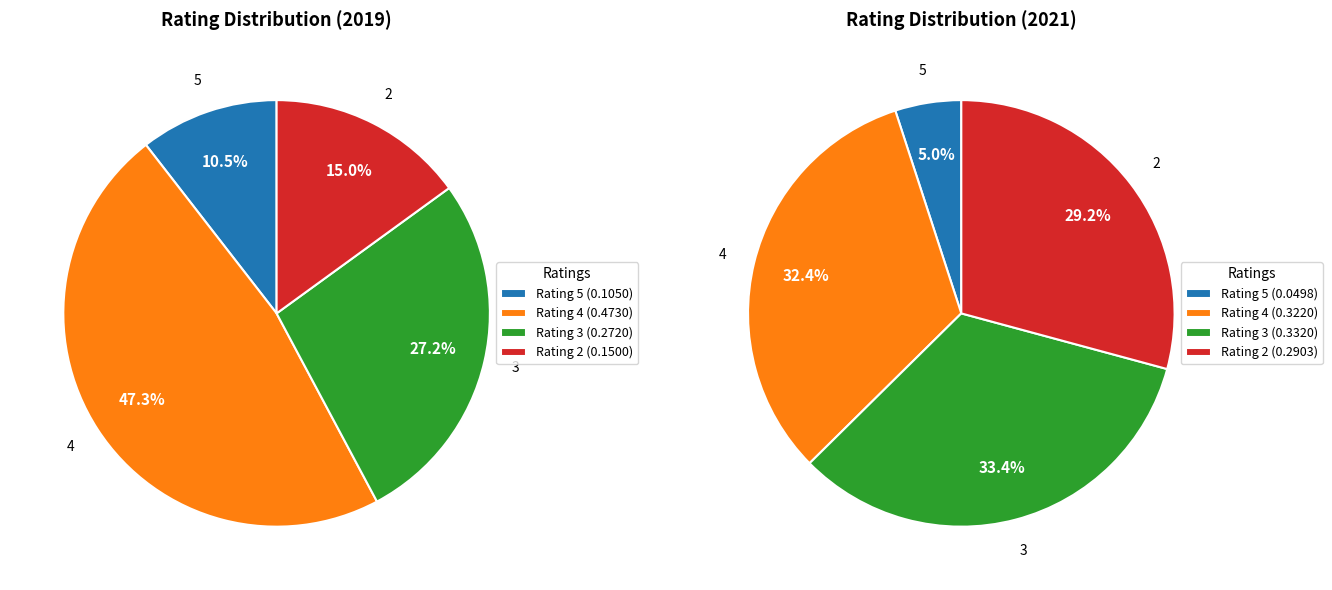

Which slice is the smallest?

5